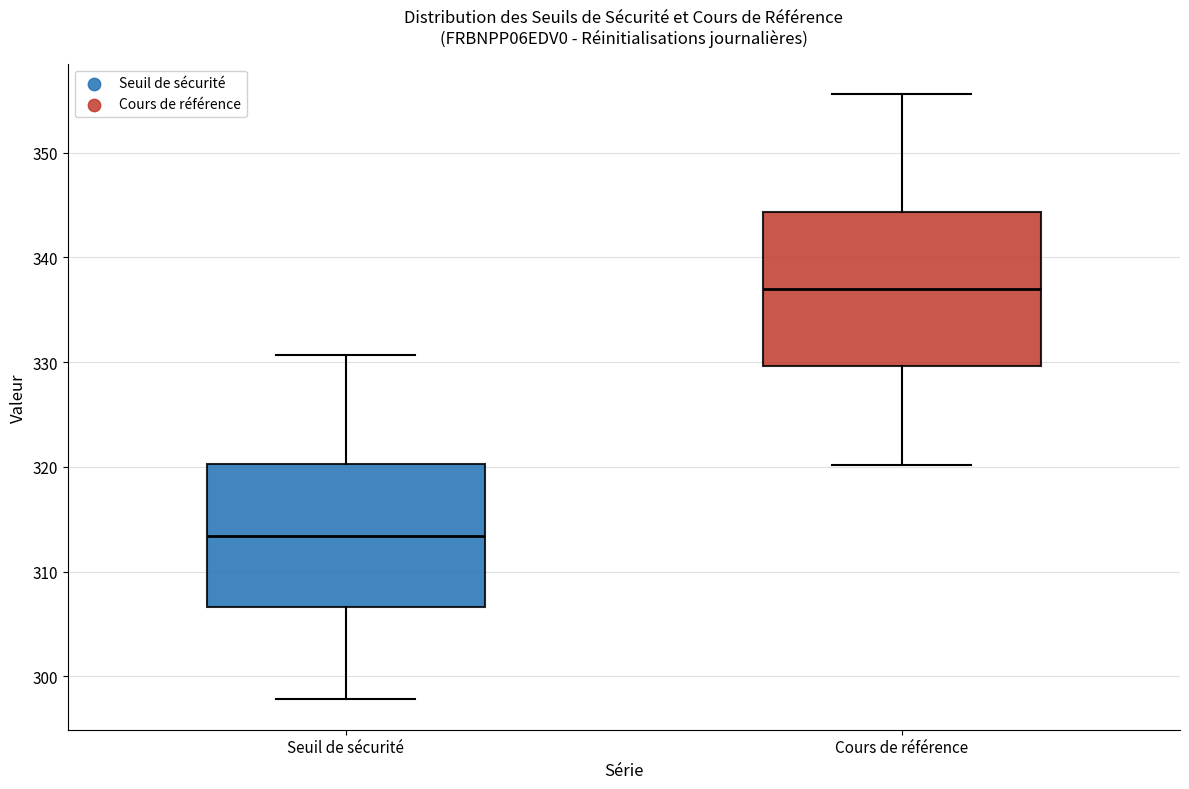

Which box has the lowest median line?

Seuil de sécurité